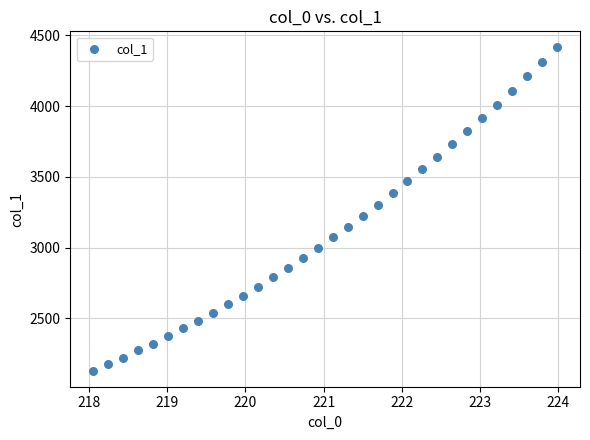

What is the range of Y values (max minus min)?

2283.7